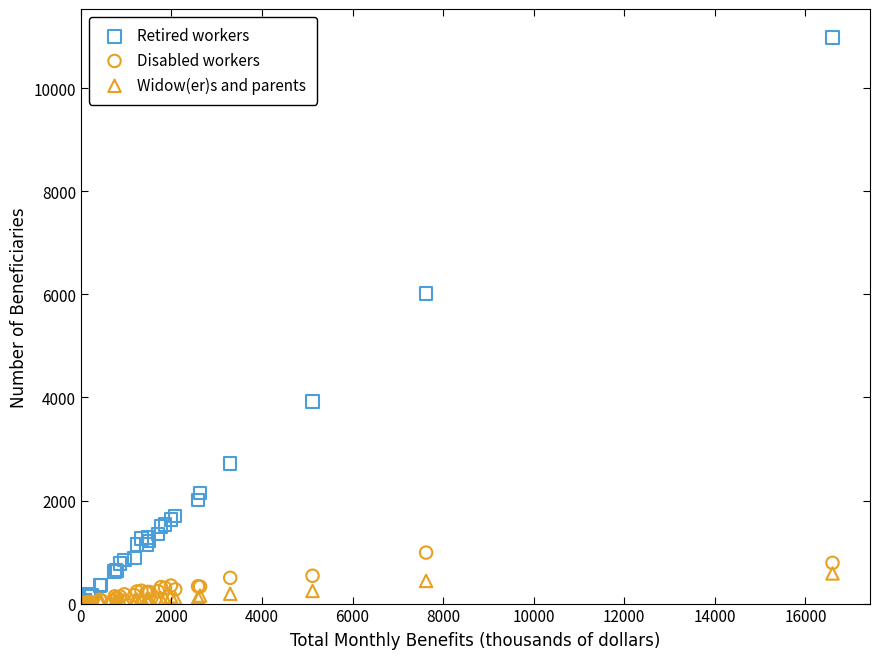

In the Retired workers series, what Y value is closest to 5510?

6020